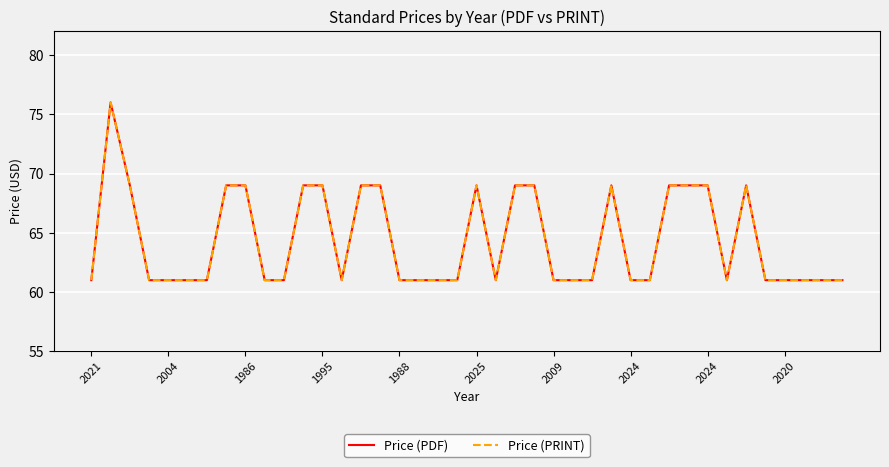

How many lines are shown in the chart?

2